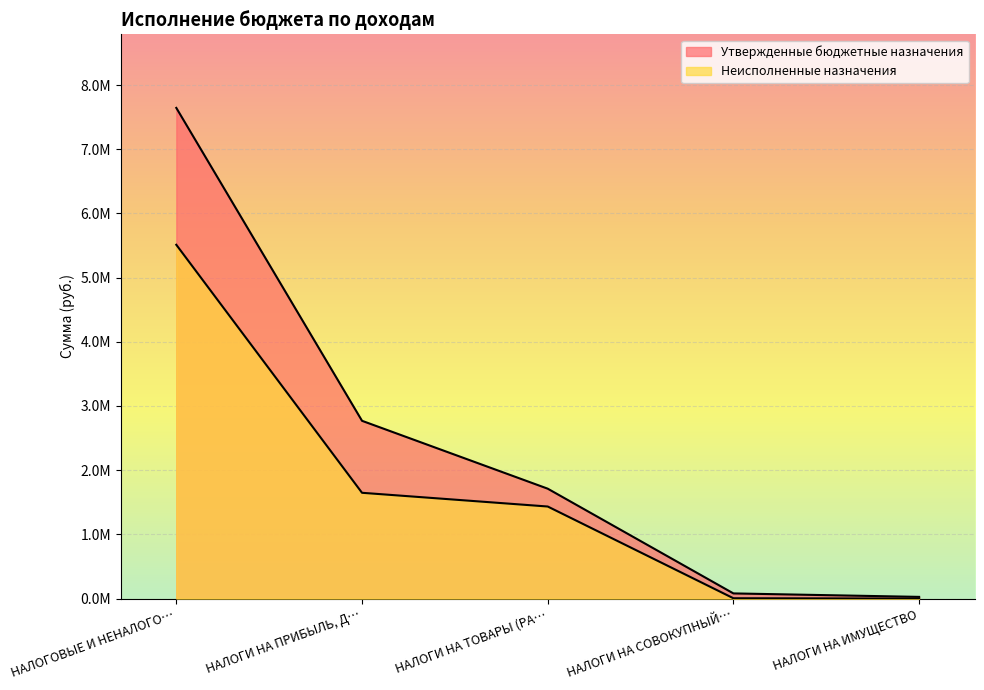

Rank the series by their average value, from lowest to highest.

Неисполненные назначения, Утвержденные бюджетные назначения